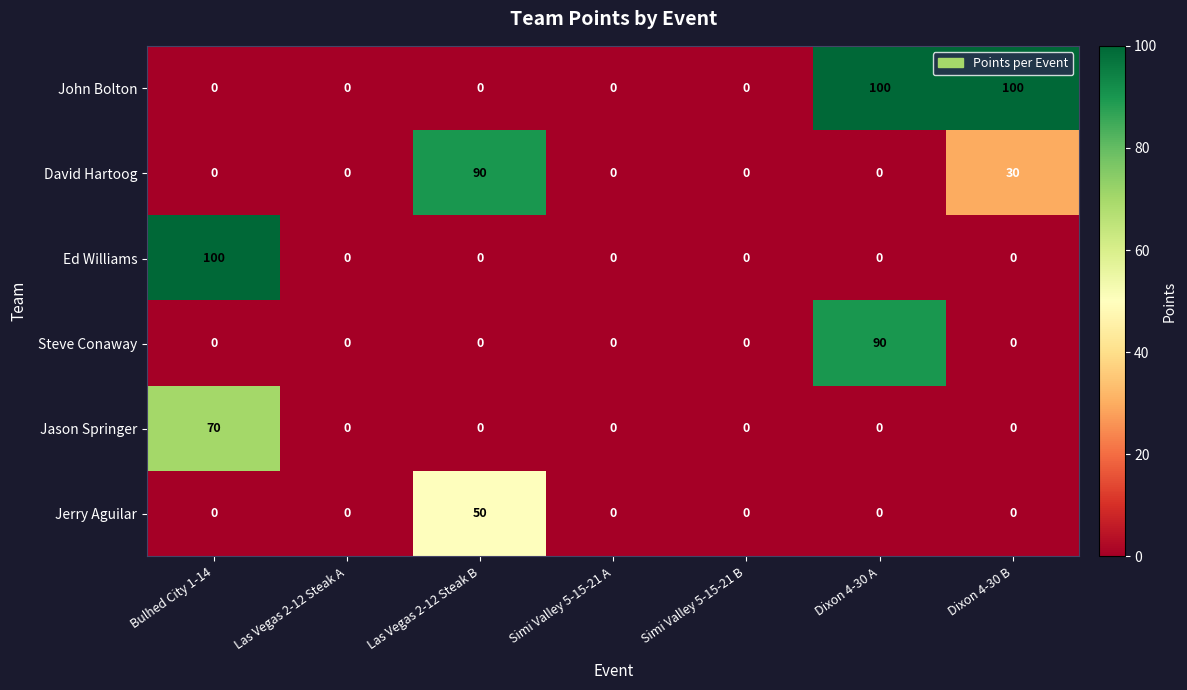

What is the maximum value shown in the chart?

100